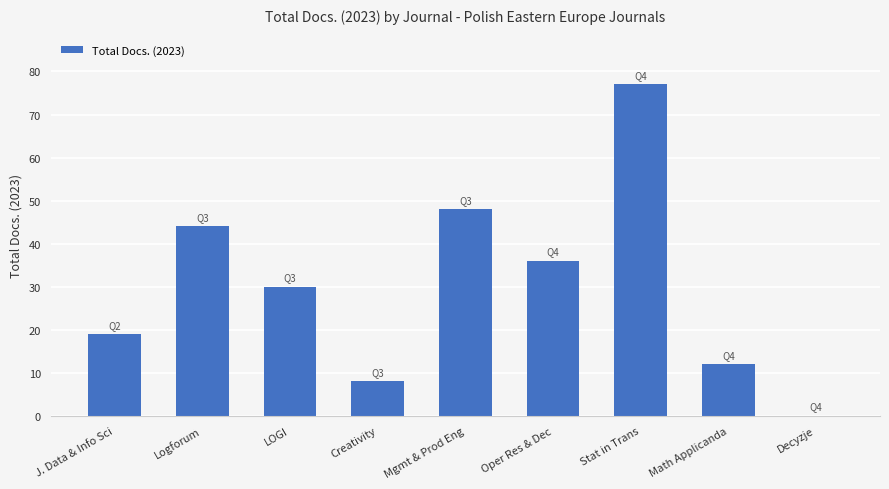

Approximately how many times larger is the value at Math Applicanda compared to J. Data & Info Sci?

0.6